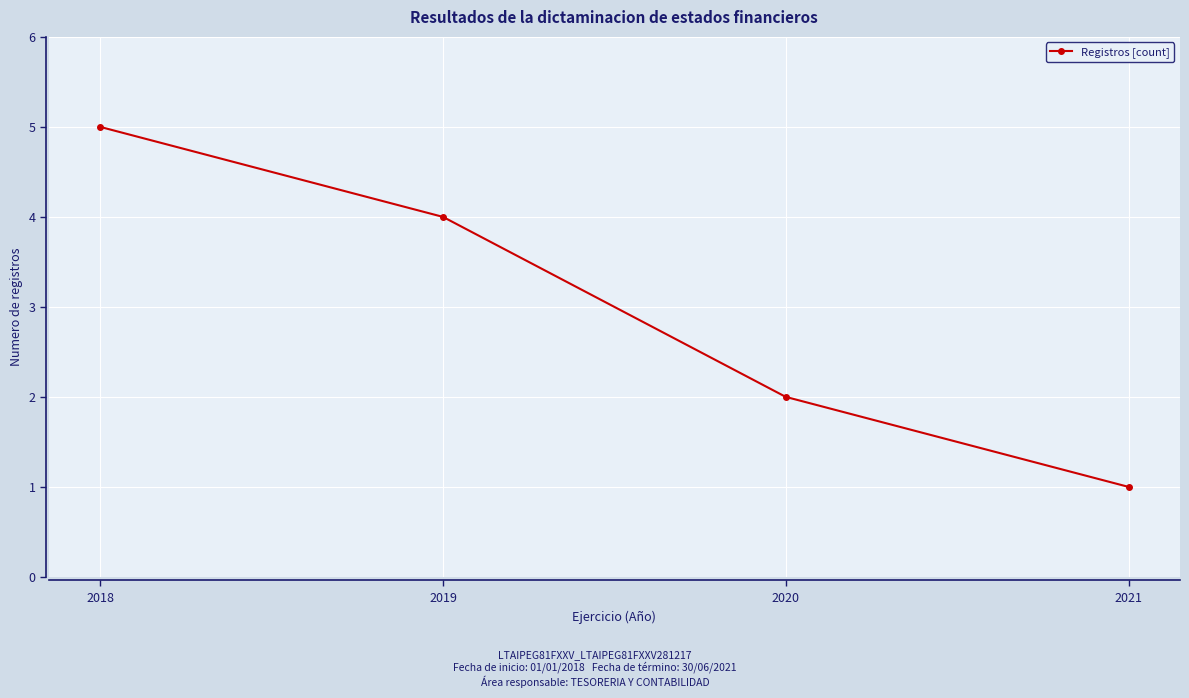

Count the values in the range 2 to 5.

3